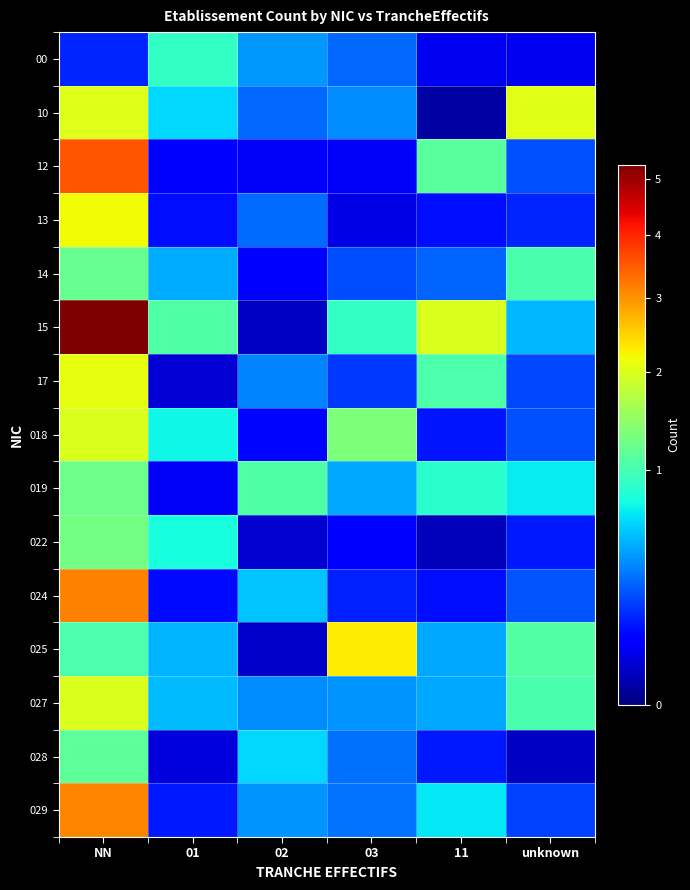

At which category is the sum across all series the highest?

NN